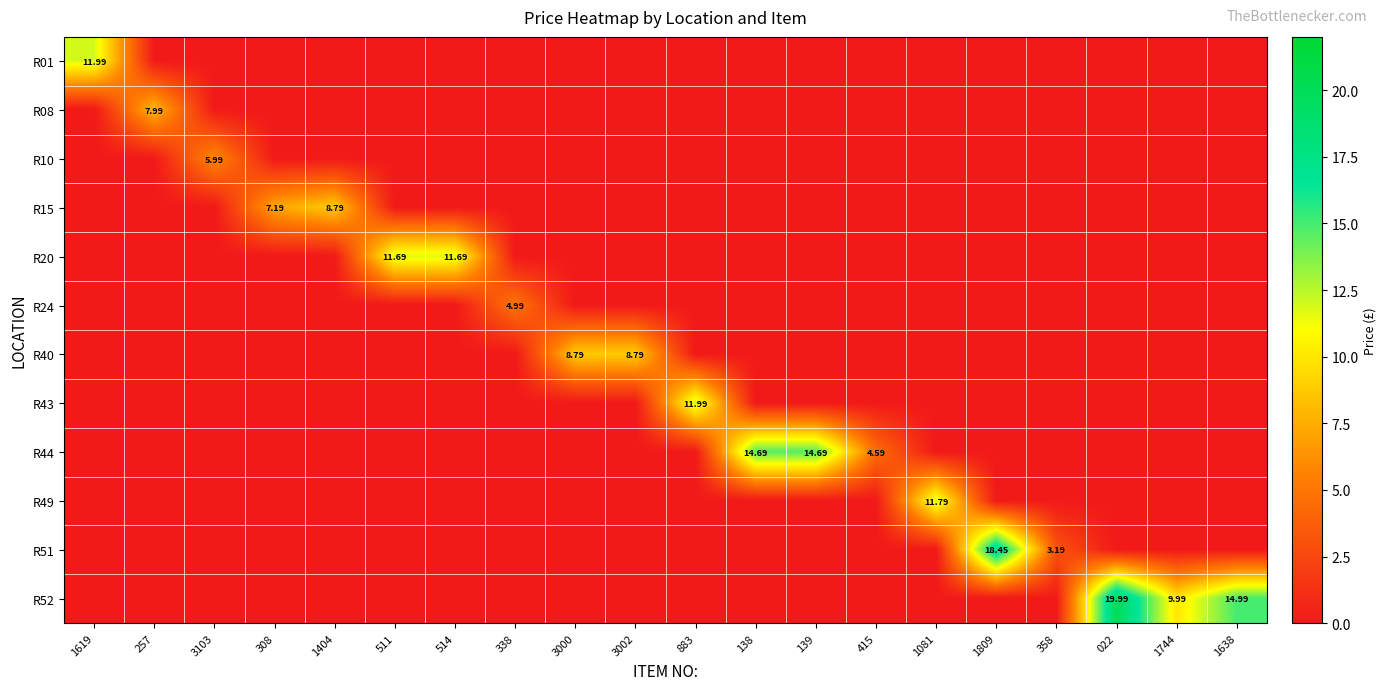

What is the sum of the R20 values at 415 and 511?

11.7